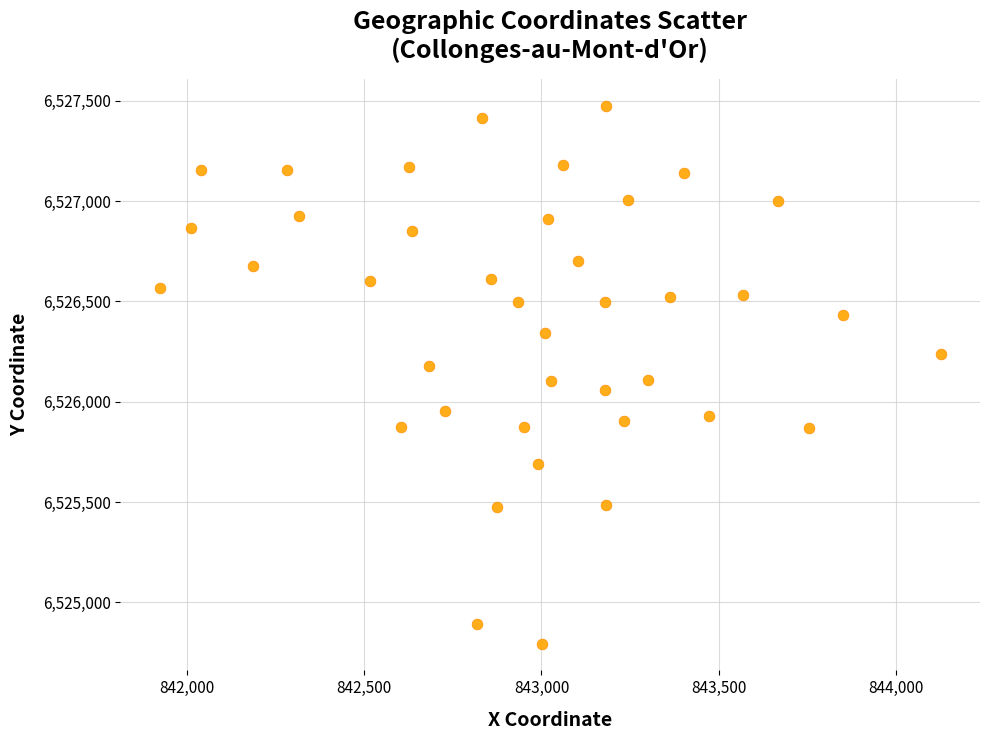

What is the range of Y values (max minus min)?

2679.7